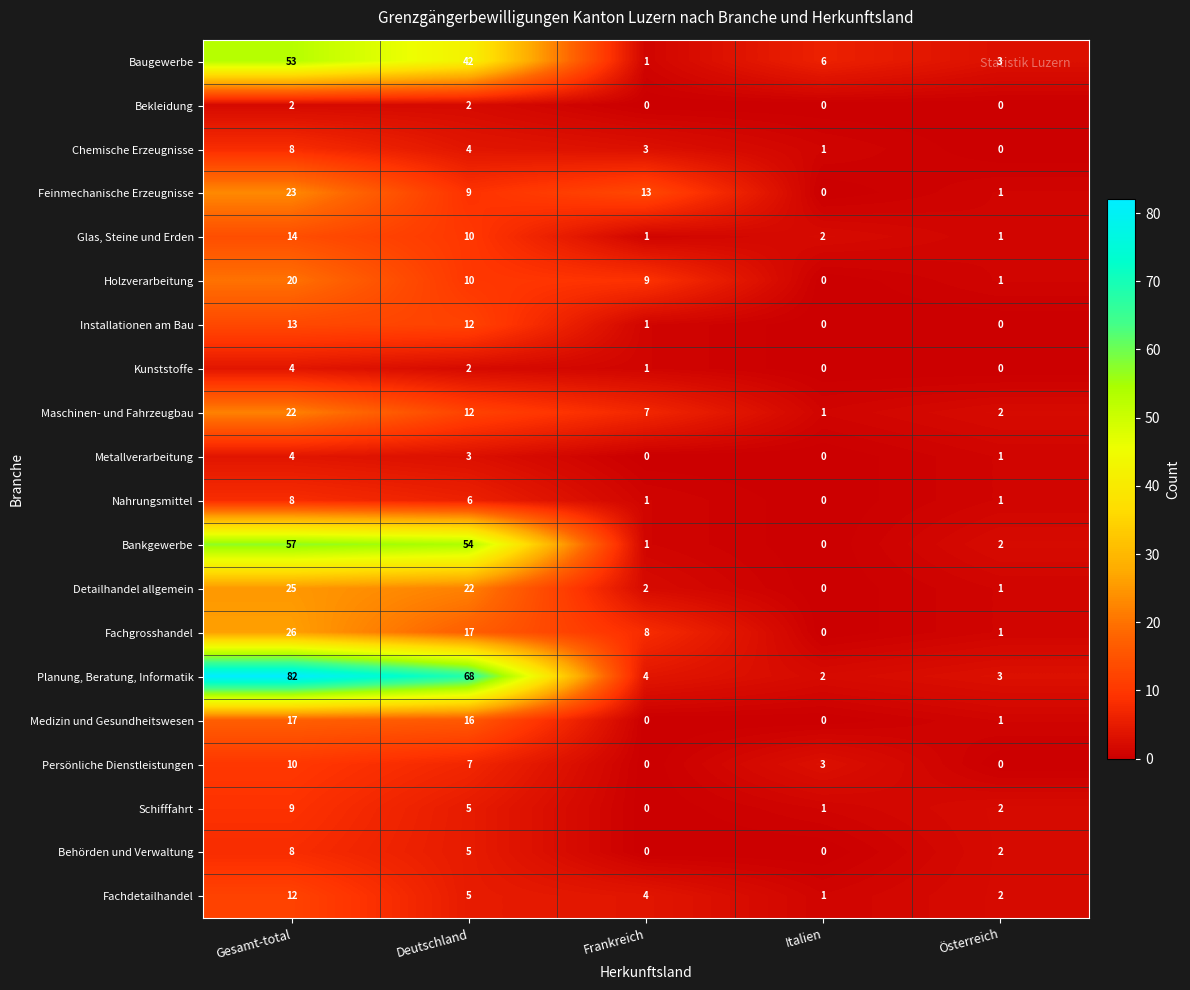

What is the total value across all series at Frankreich?

56